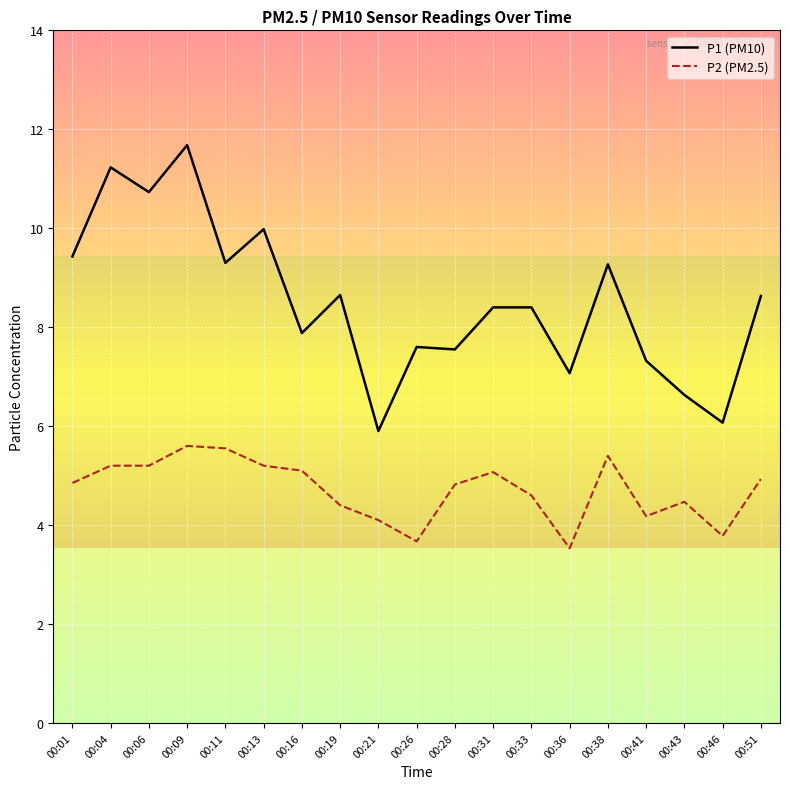

At which category is the sum across all series the highest?

00:09